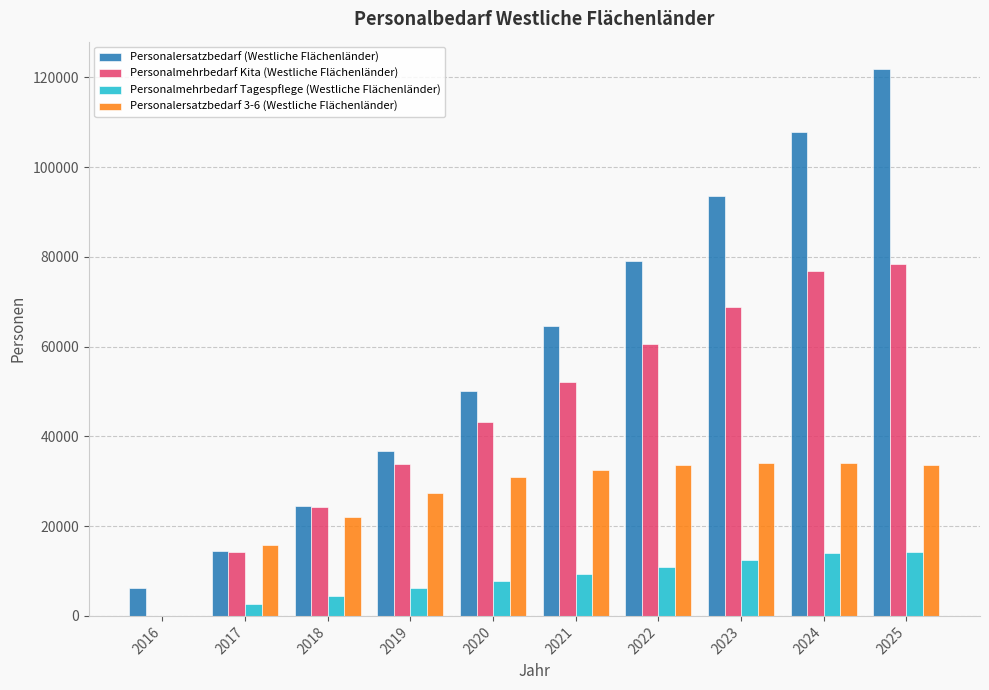

Is the value of Personalmehrbedarf Tagespflege (Westliche Flächenländer) at 2018 greater than the value of Personalersatzbedarf 3-6 (Westliche Flächenländer) at 2016?

Yes